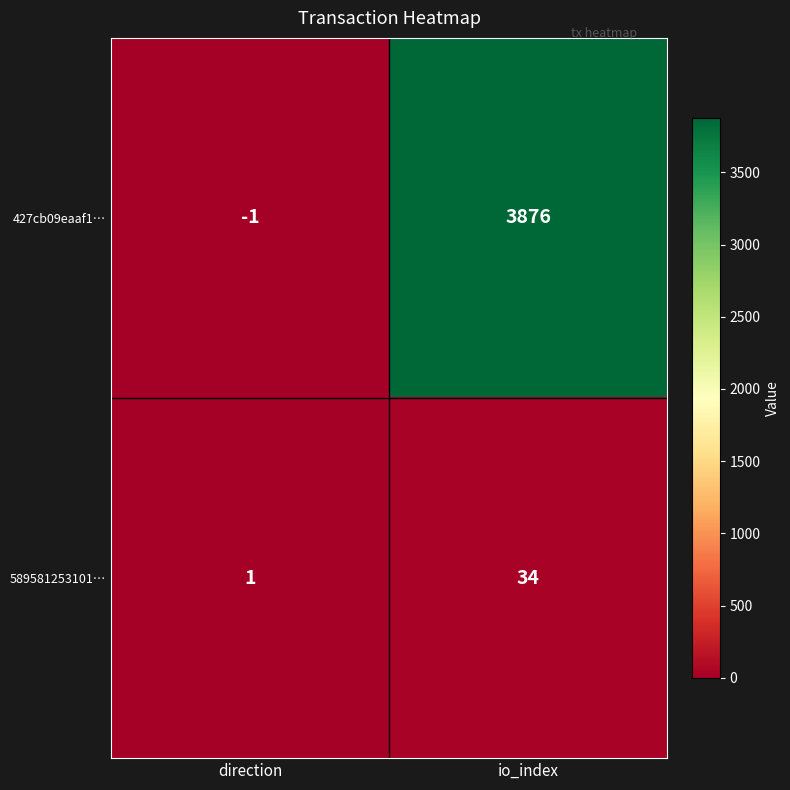

What is the smallest value displayed?

-1